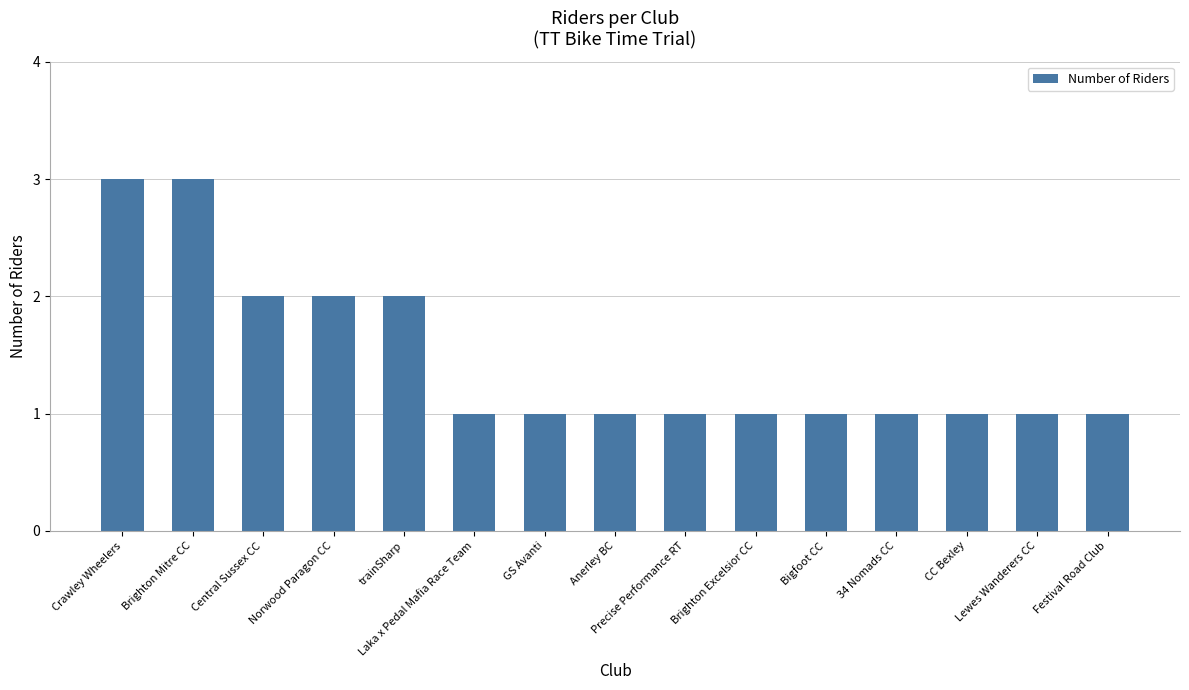

Reading left to right, transcribe all the data shown in this chart.

3	3	2	2	2	1	1	1	1	1	1	1	1	1	1